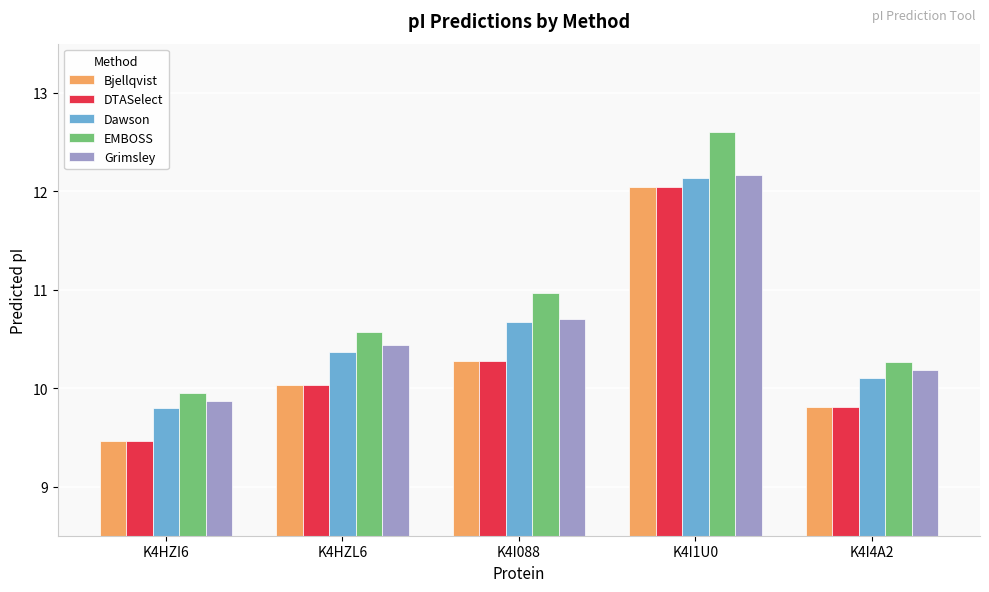

Does the chart contain stacked bars?

No